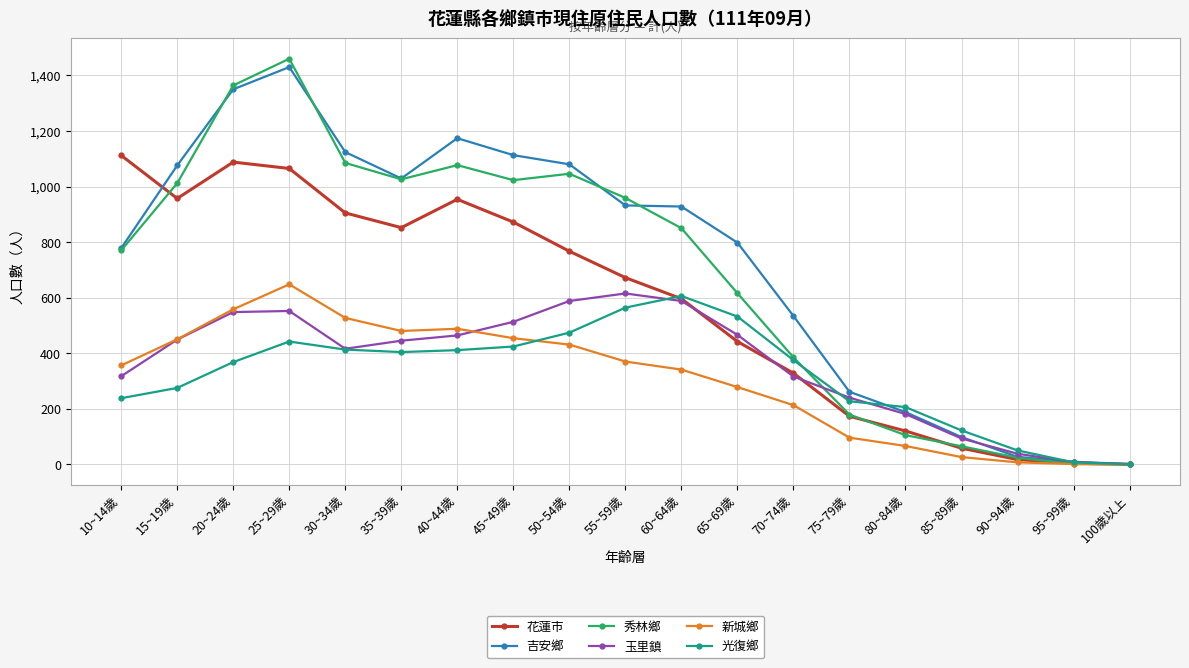

What is the sum of all 吉安鄉 values?

13930